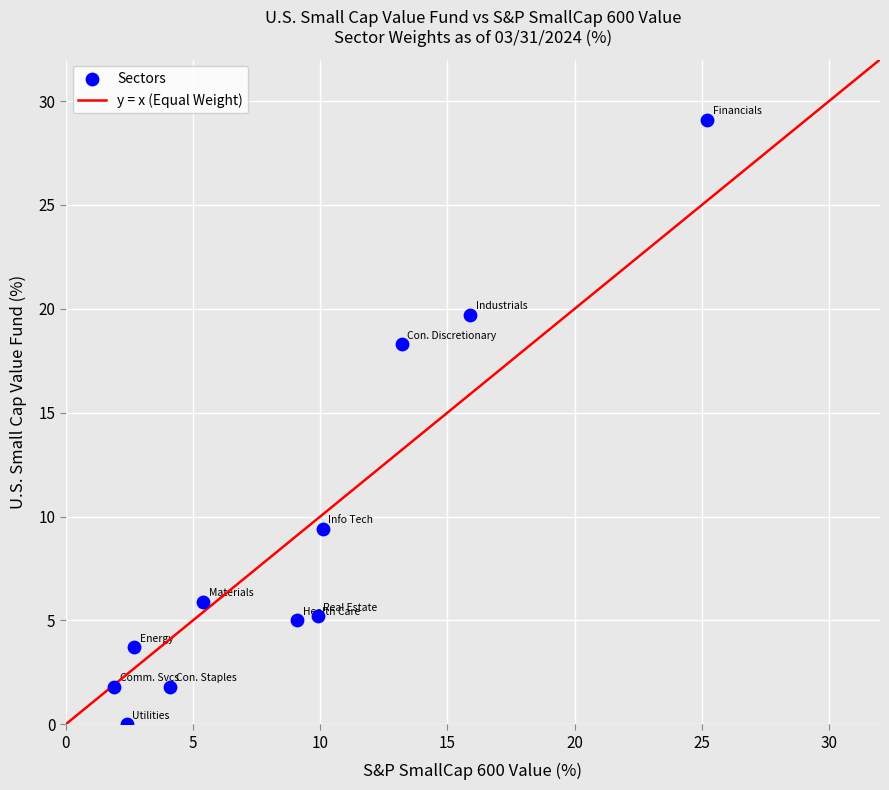

What is the range of Y values (max minus min)?

29.1